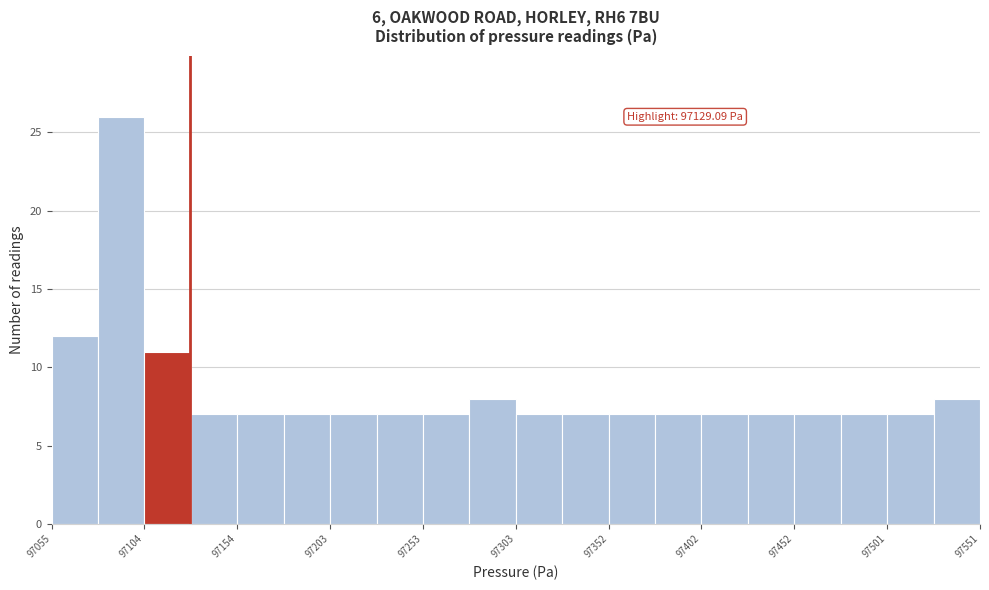

Over which range of the x-axis is the bar tallest?

97080 to 97105